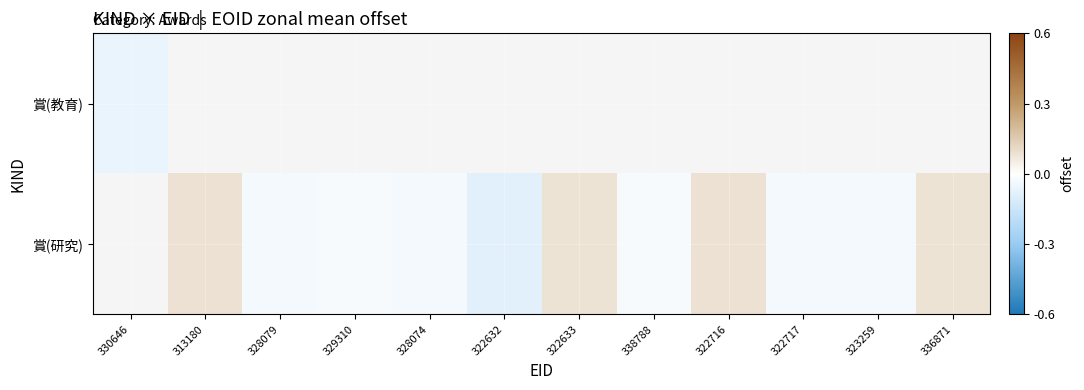

How many 賞(研究) values are between 0 and 1?

4